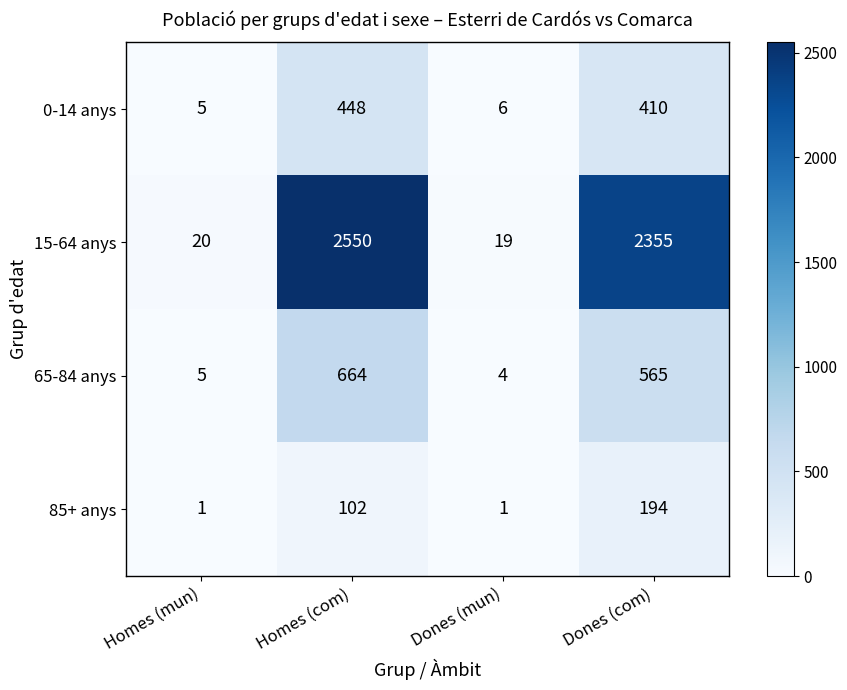

Read the 15-64 anys value at Dones (mun).

19